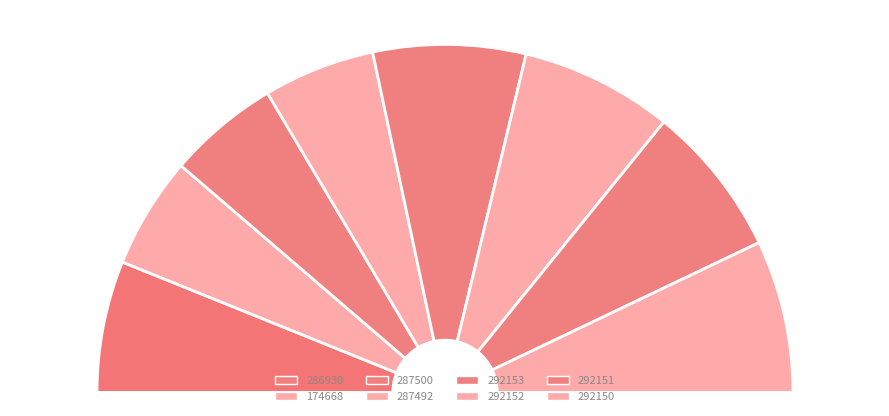

What is the largest slice in the pie chart?

292150